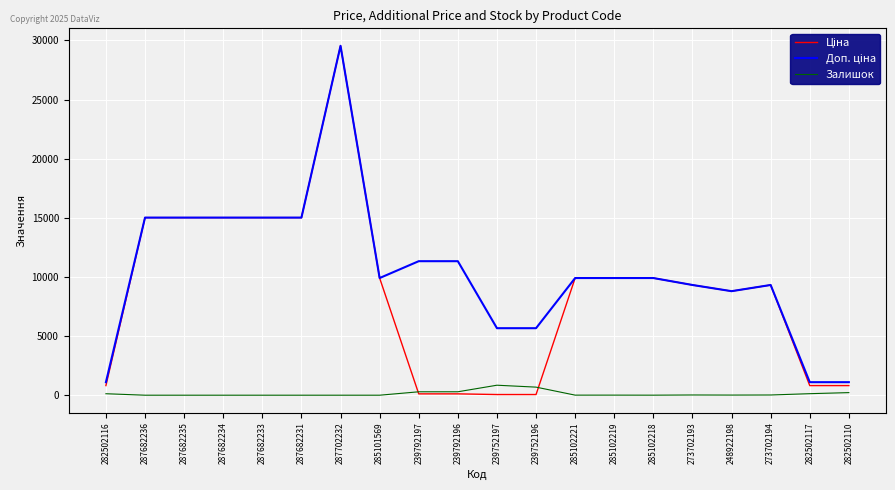

Is it true that Залишок equals 290.0 at 239792196?

True